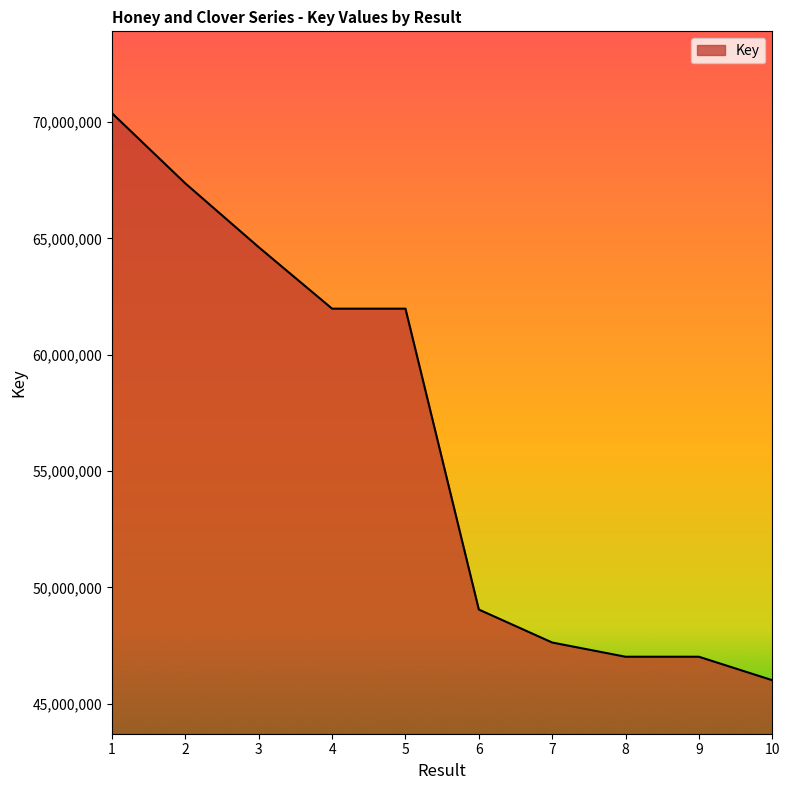

Count the number of categories in the chart.

10